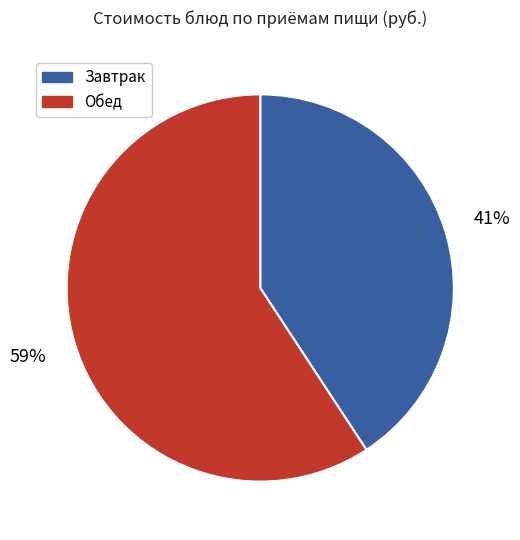

Does any single category account for the majority?

Yes